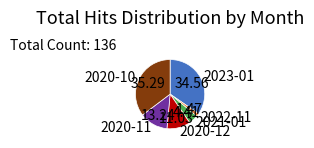

Between 2020-10 and 2023-01, which is larger?

2020-10